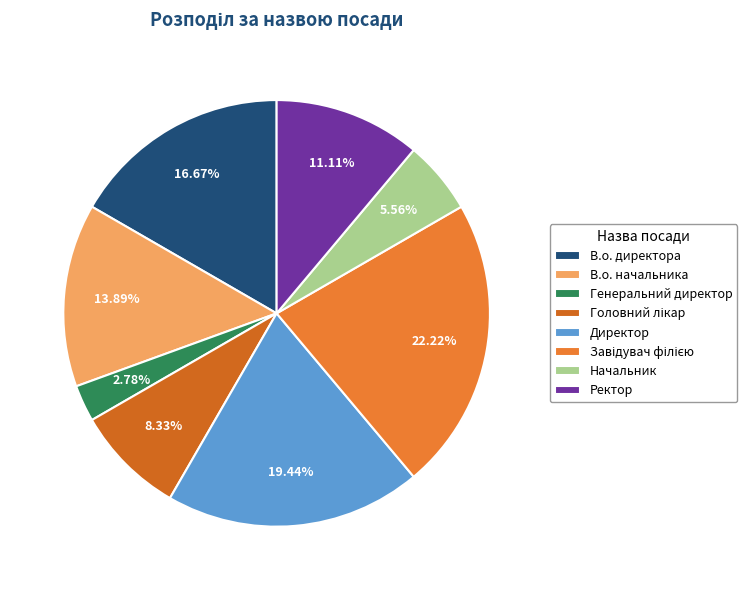

What is the ratio of the value at В.о. директора to the value at Ректор?

1.5